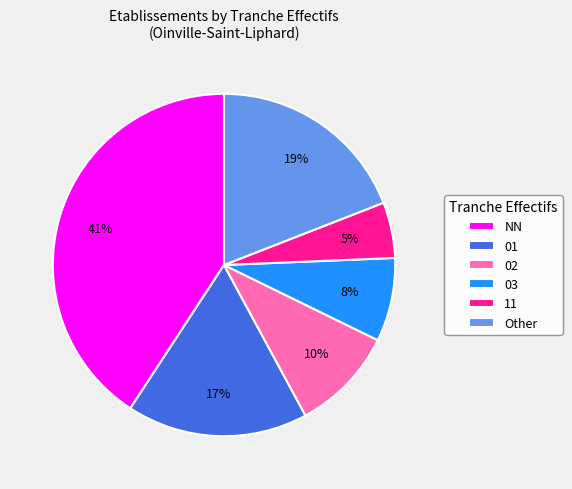

Do 03 and 01 together represent more than half of the pie?

No